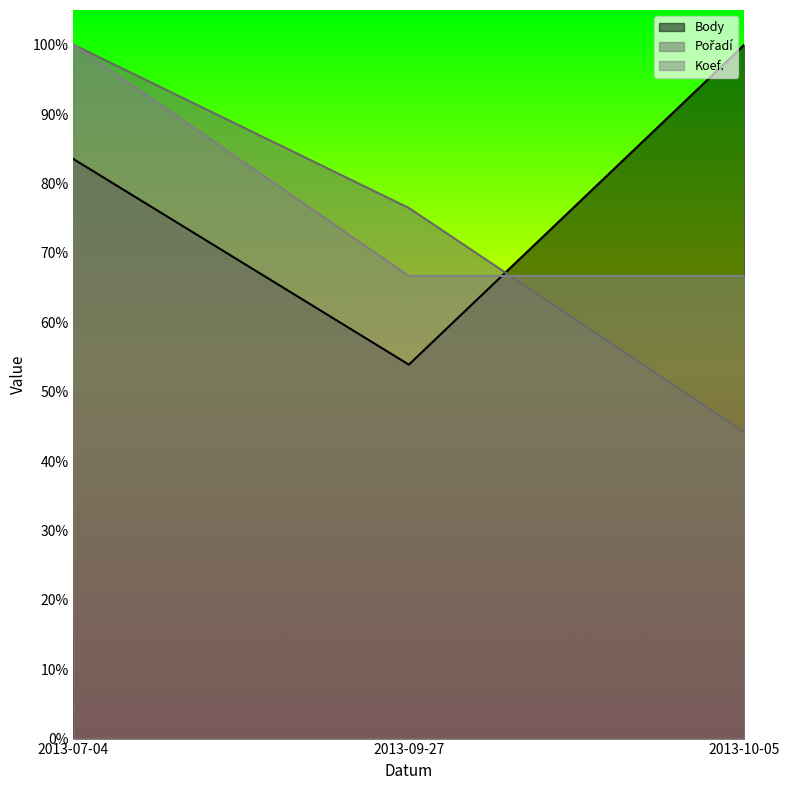

At 2013-09-27, list the series in order from smallest to largest.

Body, Koef., Pořadí